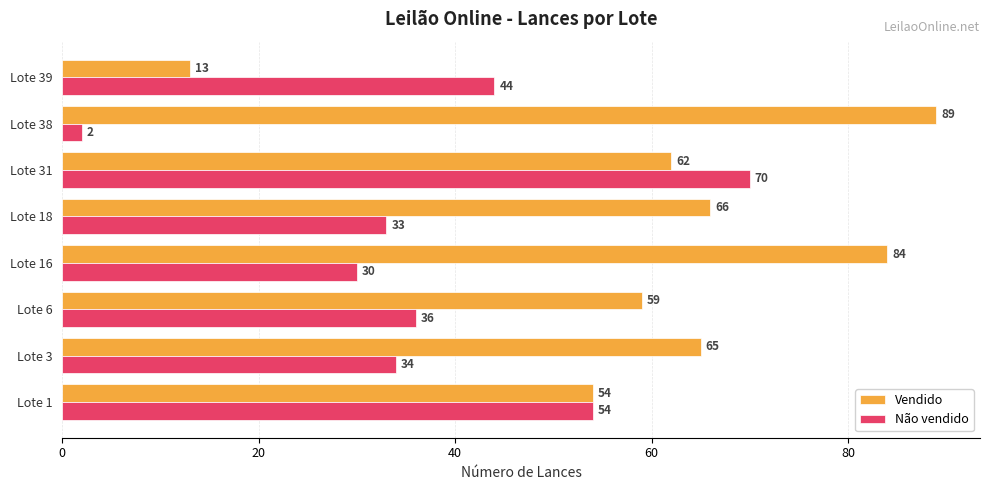

Which series changed the most between Lote 16 and Lote 38?

Não vendido